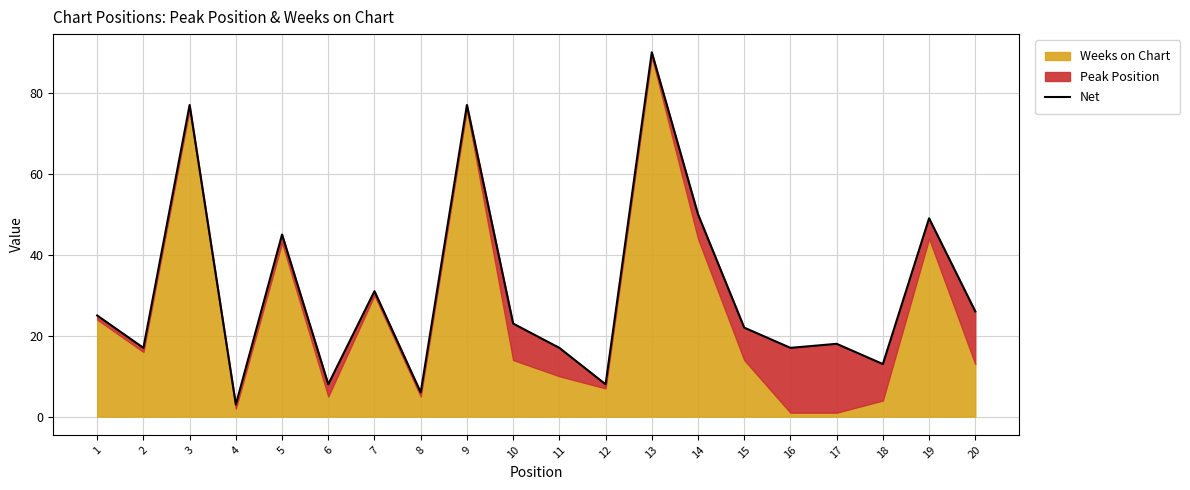

Reading right to left, extract all data points from this chart.

26	49	13	18	17	22	50	90	8	17	23	77	6	31	8	45	3	77	17	25